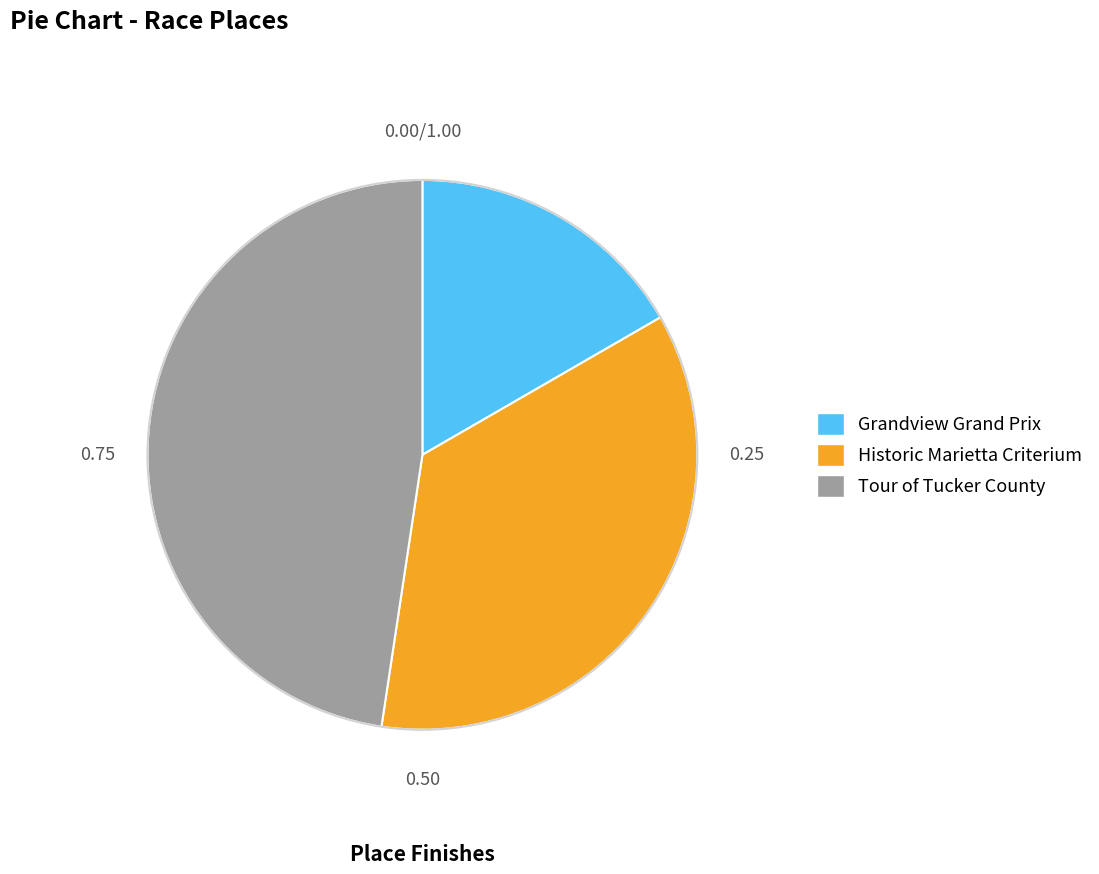

True or false: Grandview Grand Prix accounts for 9% of the total.

False